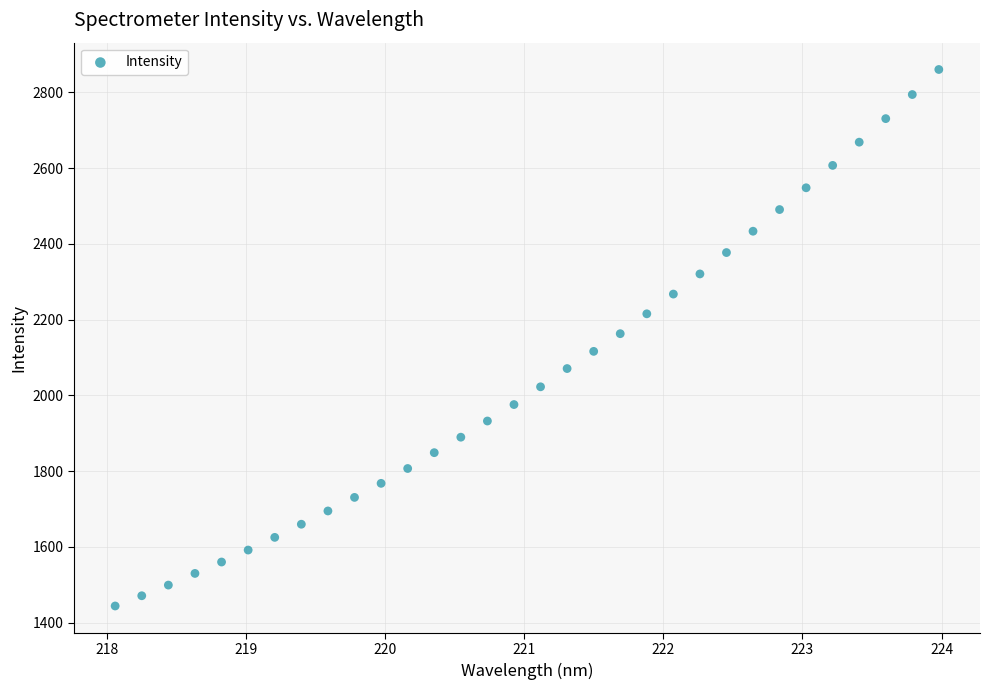

What is the range of Y values (max minus min)?

1416.1